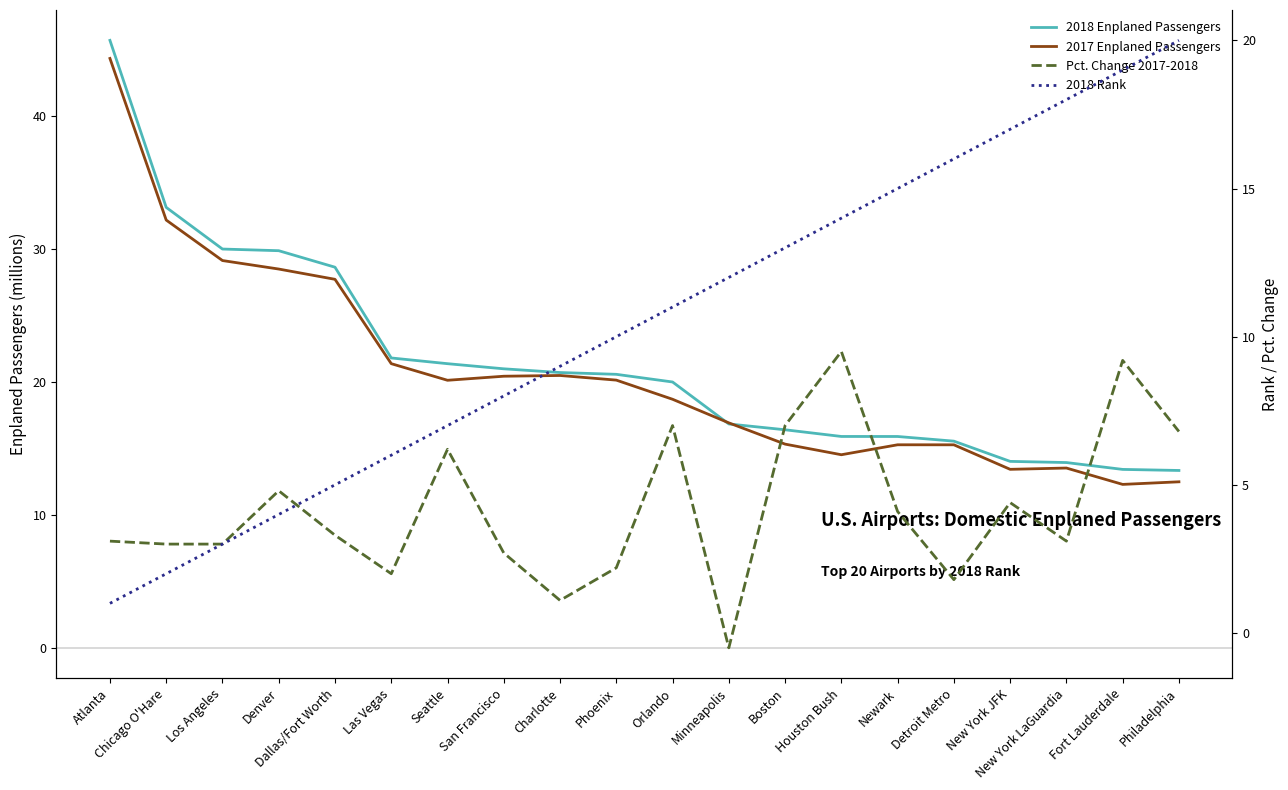

Which series ends up on top after the final intersection of 2018 Rank and 2018 Enplaned Passengers?

2018 Rank